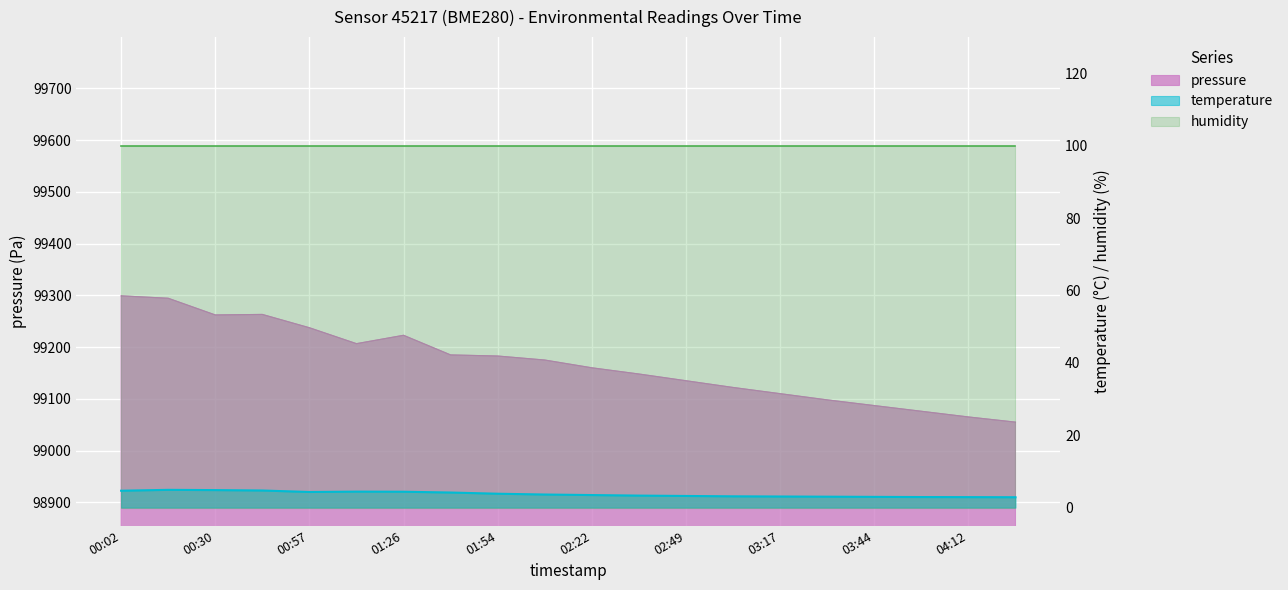

What is the sum of all pressure values?

1983384.1